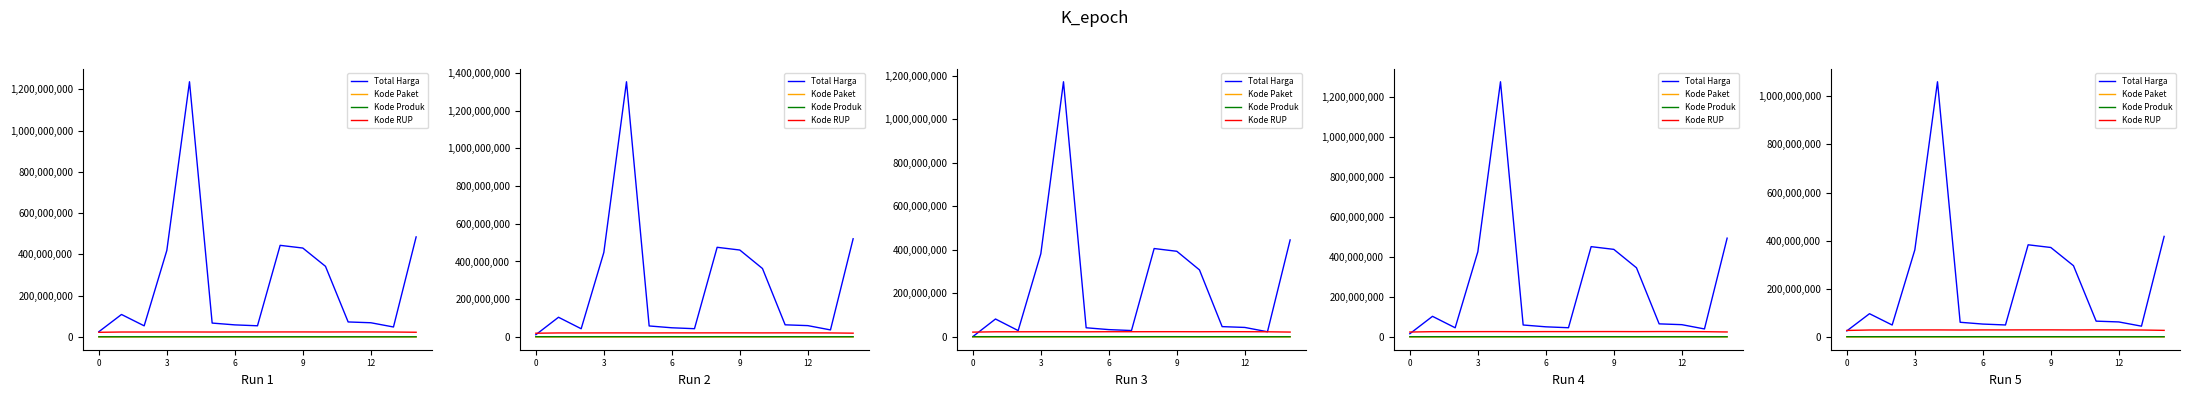

What is the minimum value shown in the chart?

3934.6